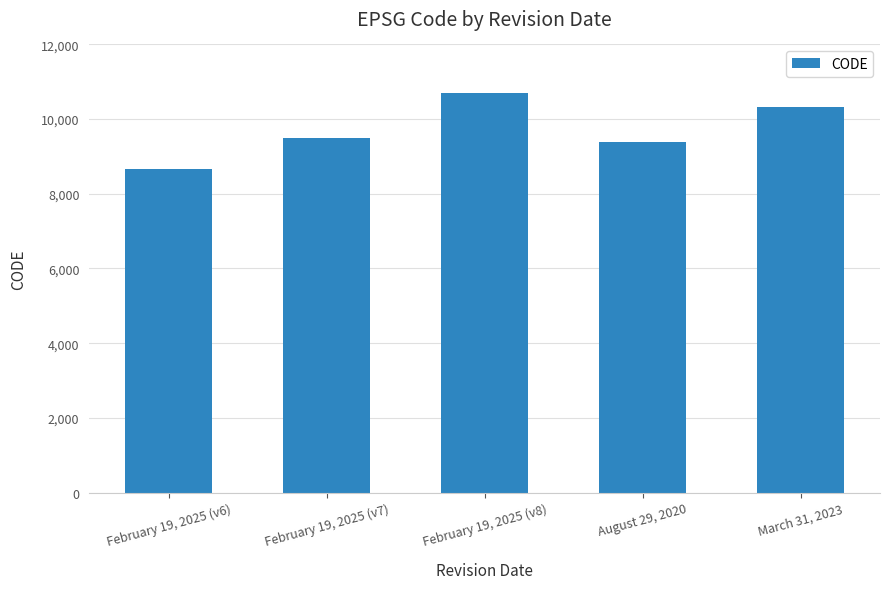

Are the bars grouped side by side (vs. stacked)?

No